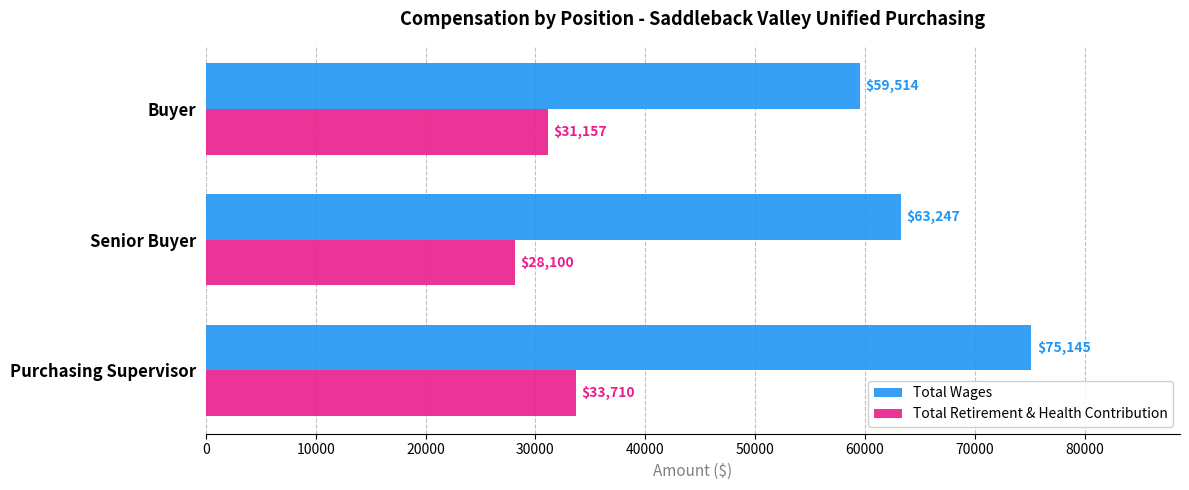

Which series has the largest total across all categories?

Total Wages